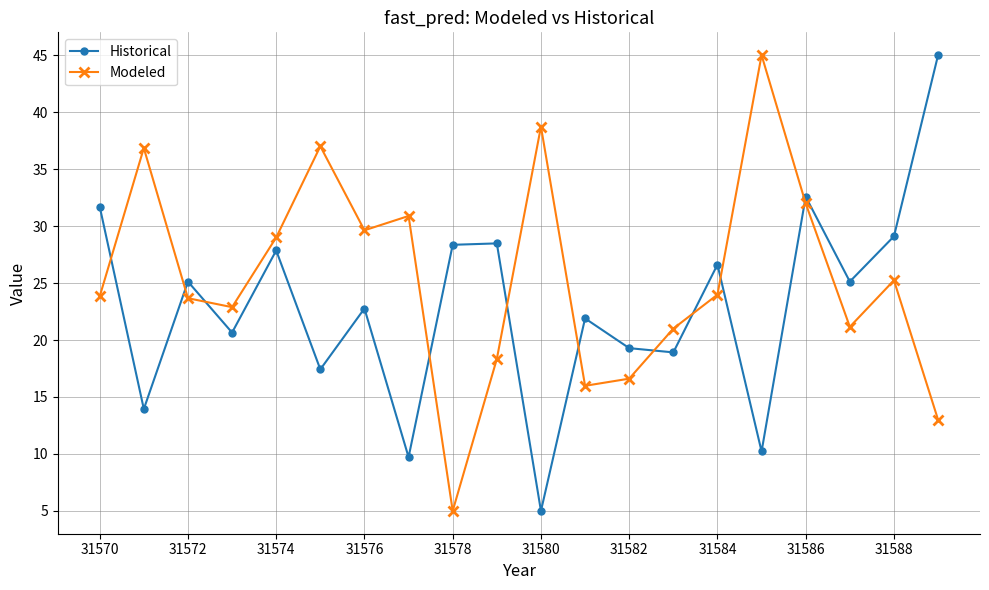

What is the maximum value for Historical?

45.0